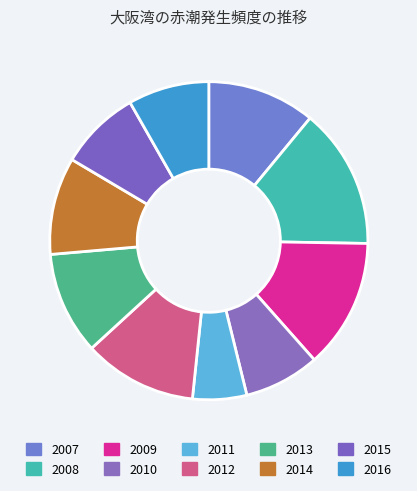

Is it true that 2015 is 8% of the pie?

True